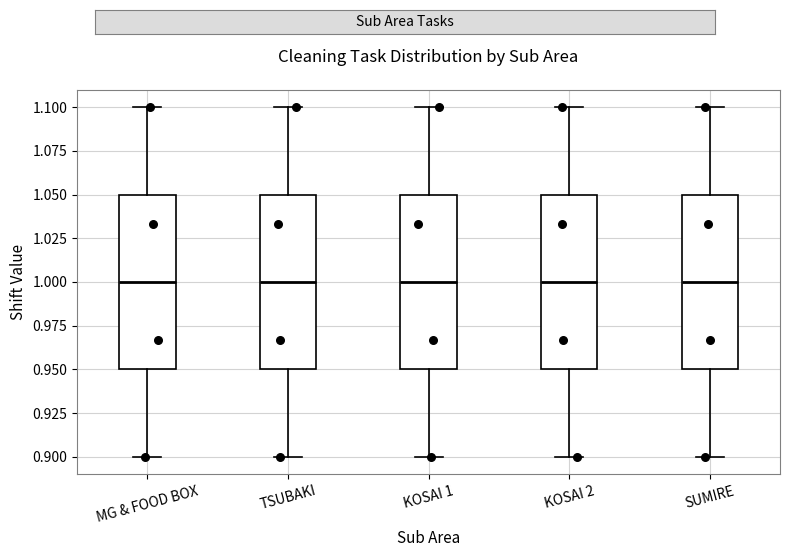

Reading left to right, transcribe this box plot: for each box, give where its median line is, the range the box spans, and where its two whiskers end, as read against the y-axis. The values are not printed on the chart, so give them approximately, as read against the axis.

MG & FOOD BOX: median 1.00, box 0.95 to 1.05, whiskers 0.90 to 1.10
TSUBAKI: median 1.00, box 0.95 to 1.05, whiskers 0.90 to 1.10
KOSAI 1: median 1.00, box 0.95 to 1.05, whiskers 0.90 to 1.10
KOSAI 2: median 1.00, box 0.95 to 1.05, whiskers 0.90 to 1.10
SUMIRE: median 1.00, box 0.95 to 1.05, whiskers 0.90 to 1.10